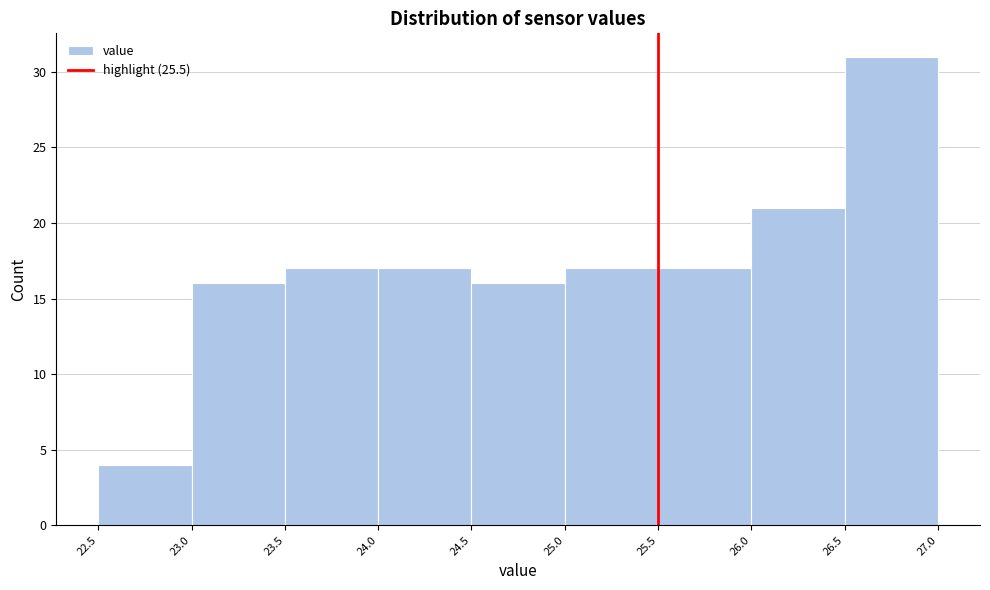

Reading left to right, list every bar in this chart as the range it spans on the x-axis followed by its height. The values are not printed on the chart, so give them approximately, as read against the axis.

22.5 to 23.0: 4
23.0 to 23.5: 16
23.5 to 24.0: 17
24.0 to 24.5: 17
24.5 to 25.0: 16
25.0 to 25.5: 17
25.5 to 26.0: 17
26.0 to 26.5: 21
26.5 to 27.0: 31